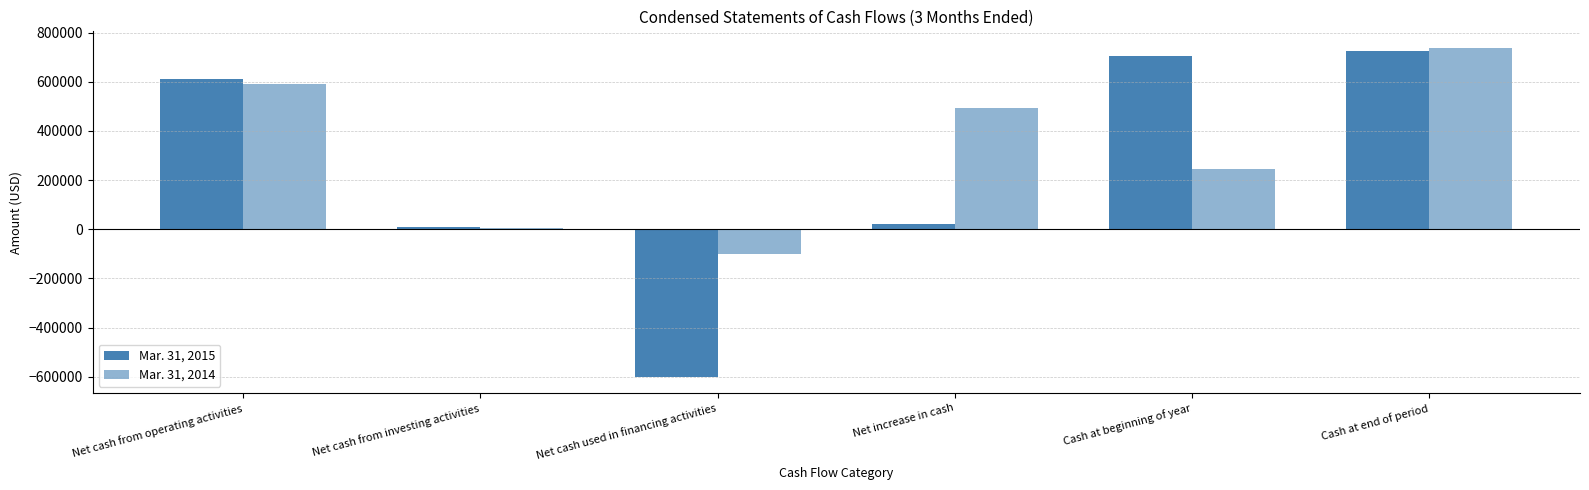

Between Cash at beginning of year and Net increase in cash, which is larger?

Cash at beginning of year